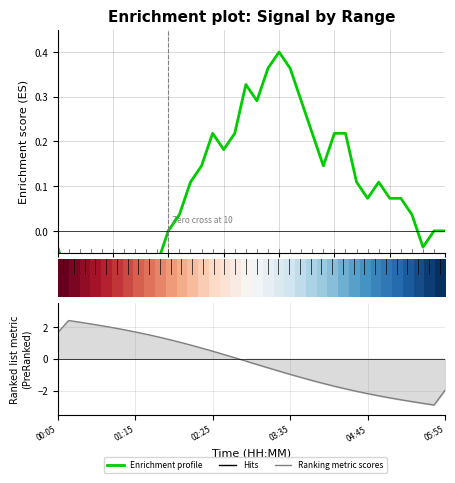

Is this an area chart (filled region under the line)?

No